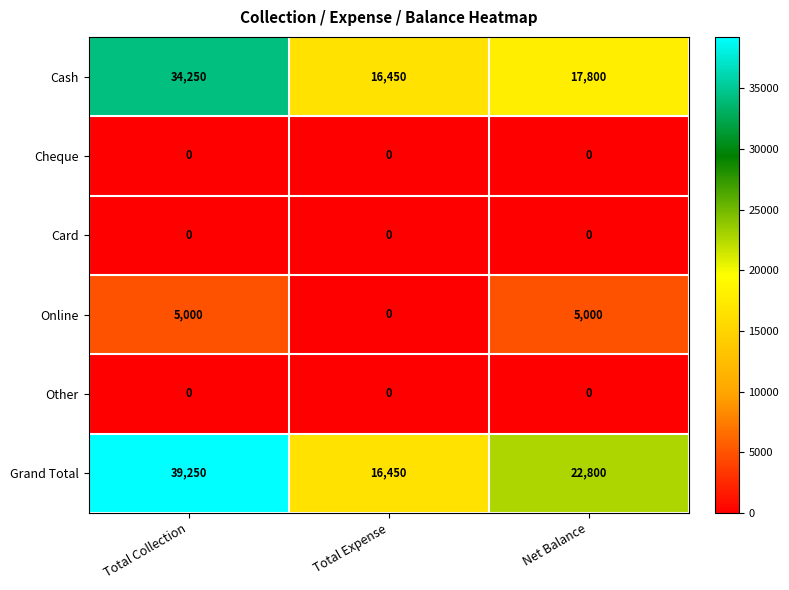

The value of Cash at Total Collection is 16034. True or false?

False